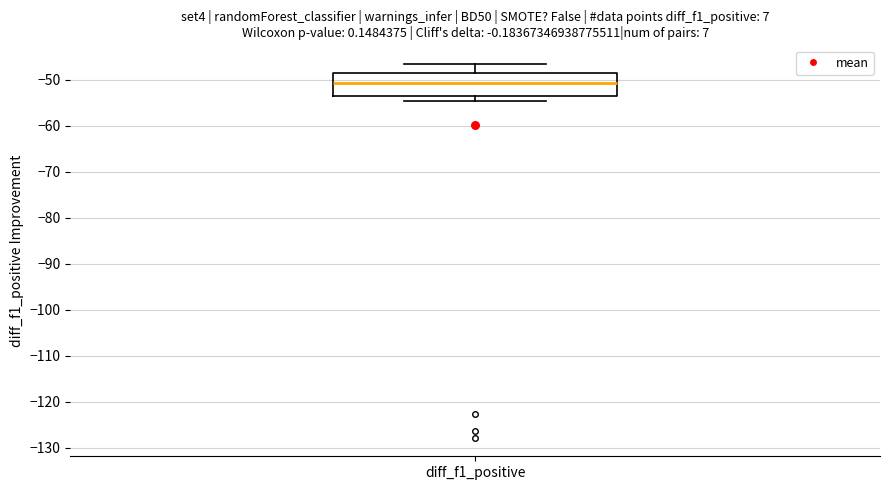

Read this box plot against the y-axis: the position of the median line, the range covered by the box, and the ends of both whiskers. The values are not printed on the chart, so give them approximately, as read against the axis.

median -51, box -53 to -49, whiskers -55 to -47